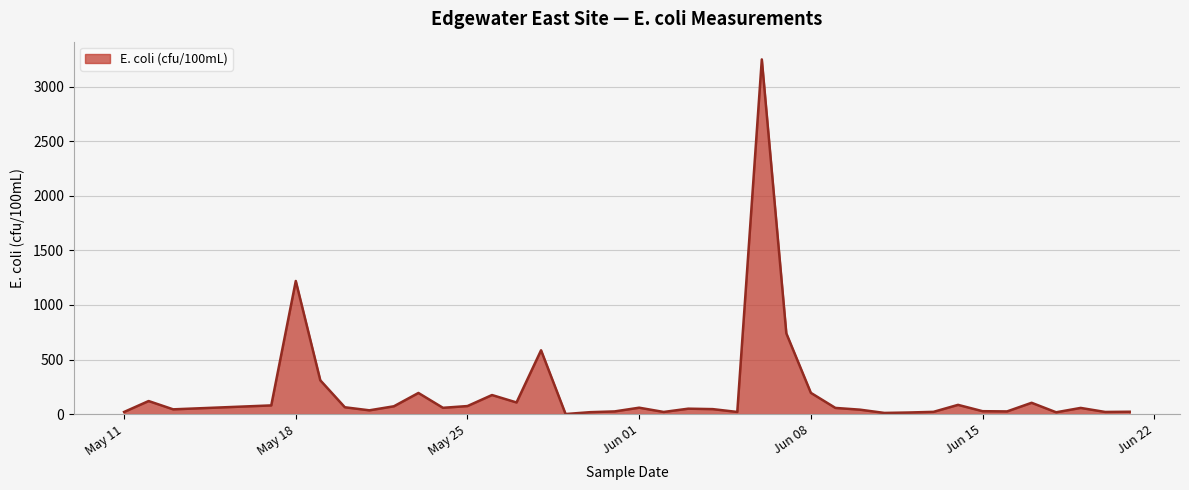

What is the difference between the maximum and minimum values?

3249